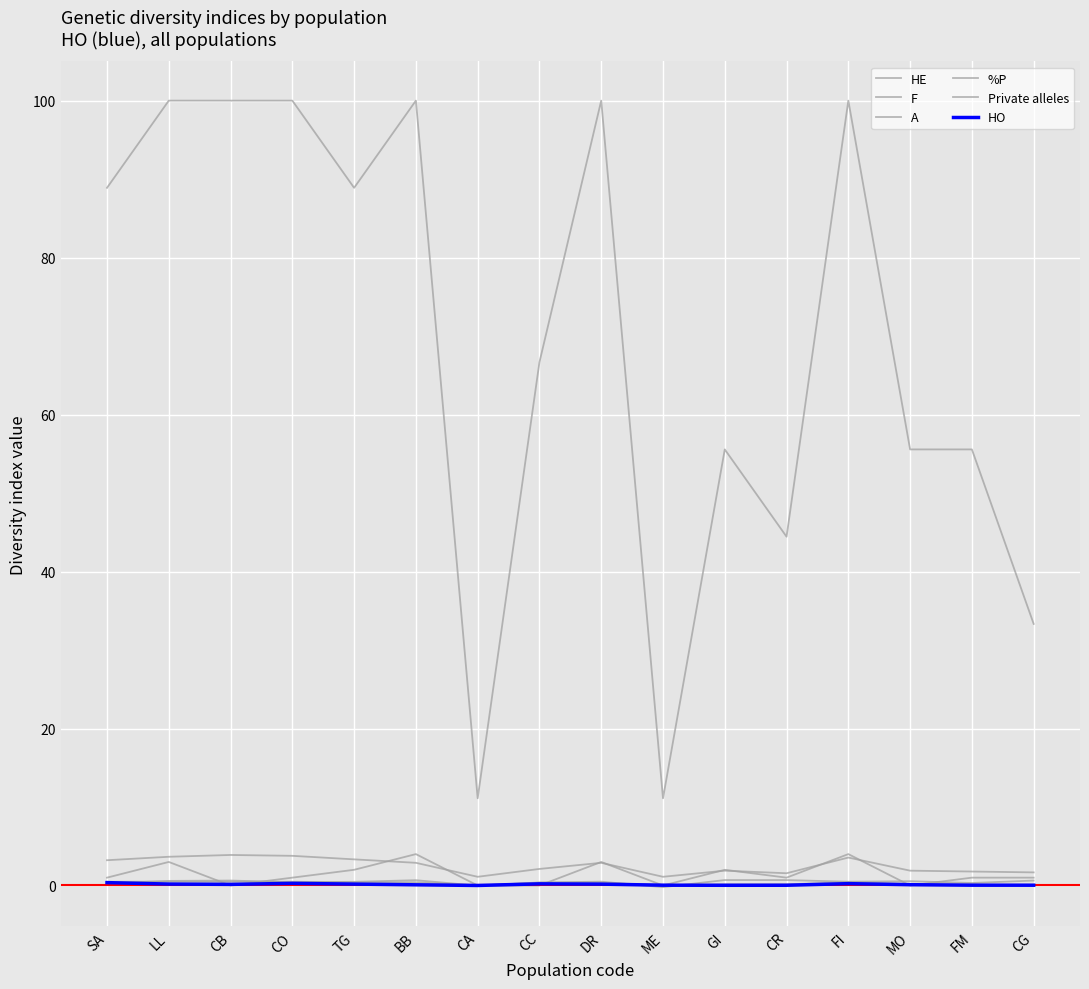

What is the spread (max minus min) of values at BB?

99.9